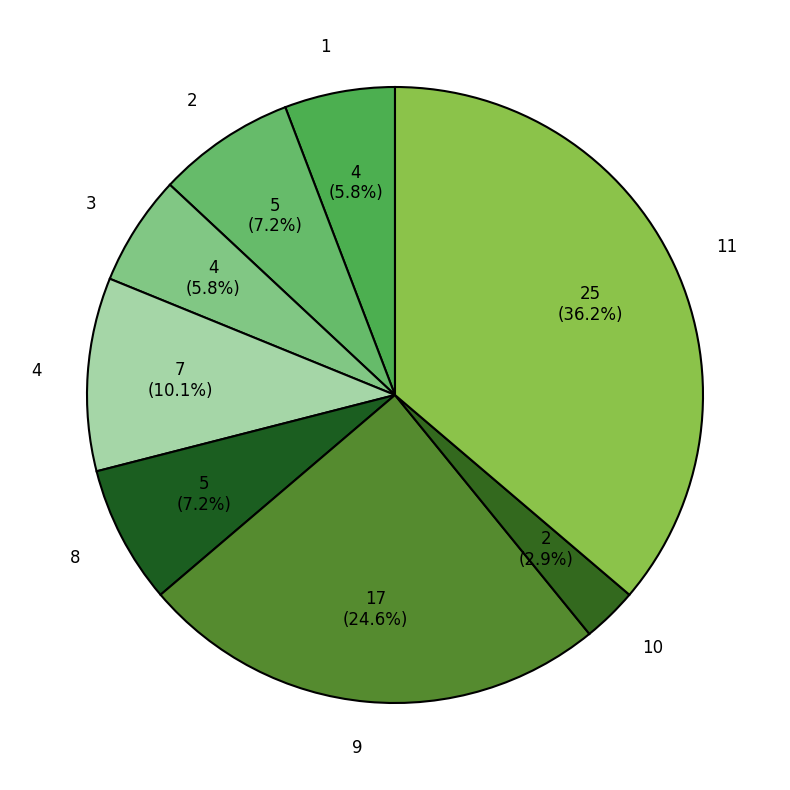

Which has a higher value, 11 or 9?

11